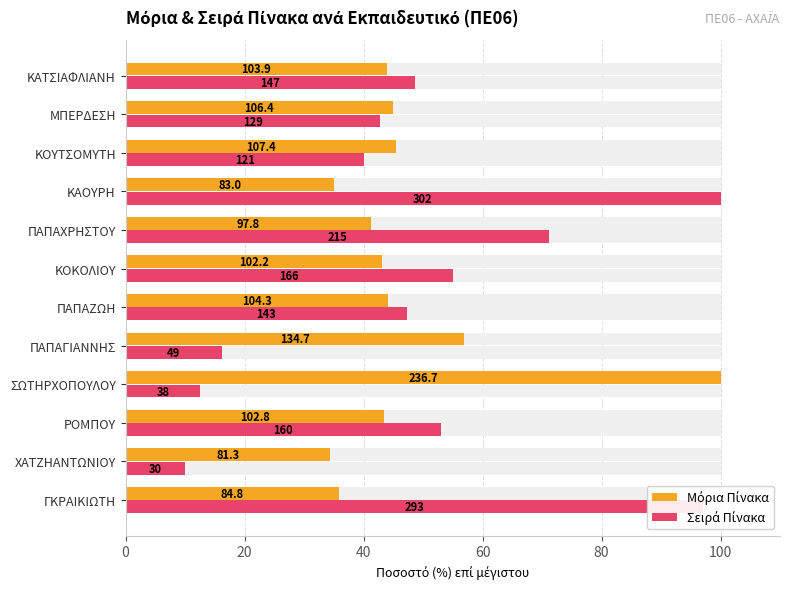

Reading right to left, extract all data points from this chart.

Μόρια Πίνακα: 43.9	44.9	45.4	35.1	41.3	43.2	44.1	56.9	100.0	43.4	34.4	35.9
Σειρά Πίνακα: 48.7	42.7	40.1	100.0	71.2	55.0	47.4	16.2	12.6	53.0	9.9	97.0